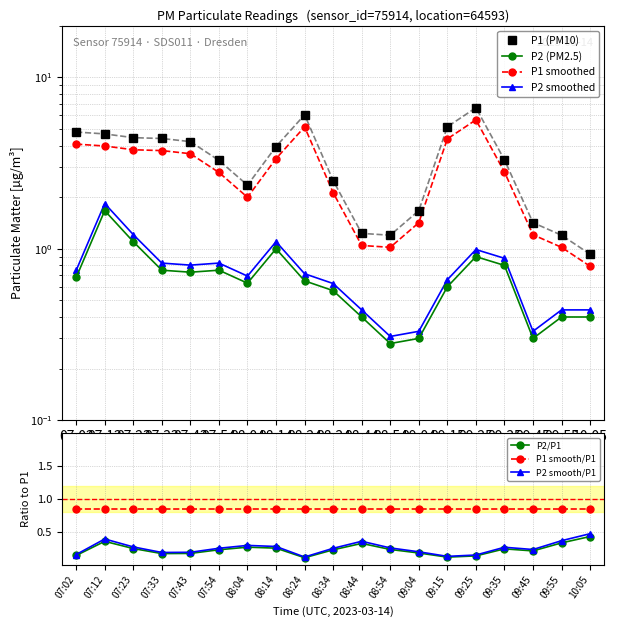

Is it true that P1 smooth/P1 equals 0.2 at 09:25?

False